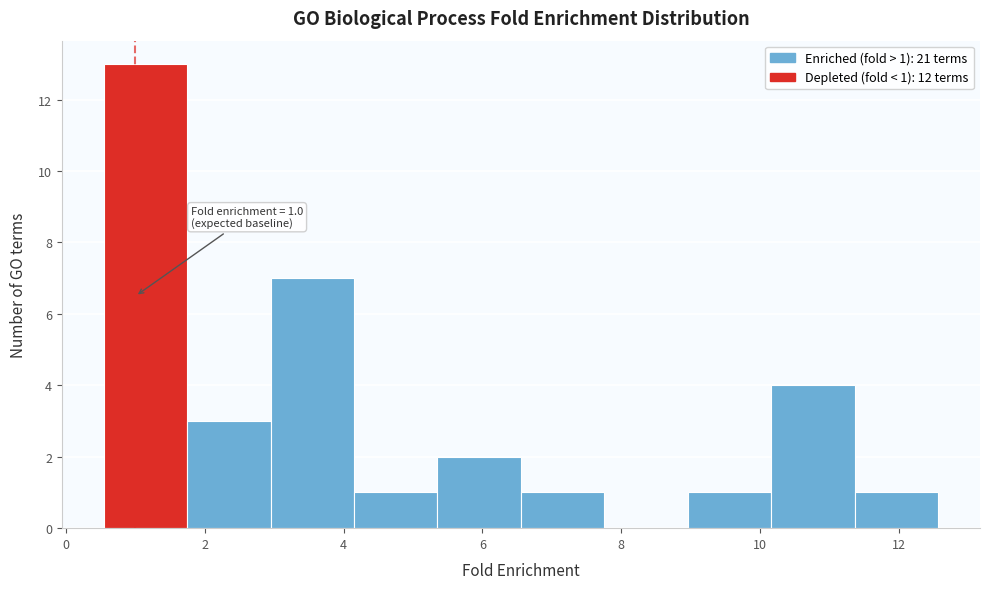

Which range on the x-axis has the tallest bar?

0.6 to 1.8